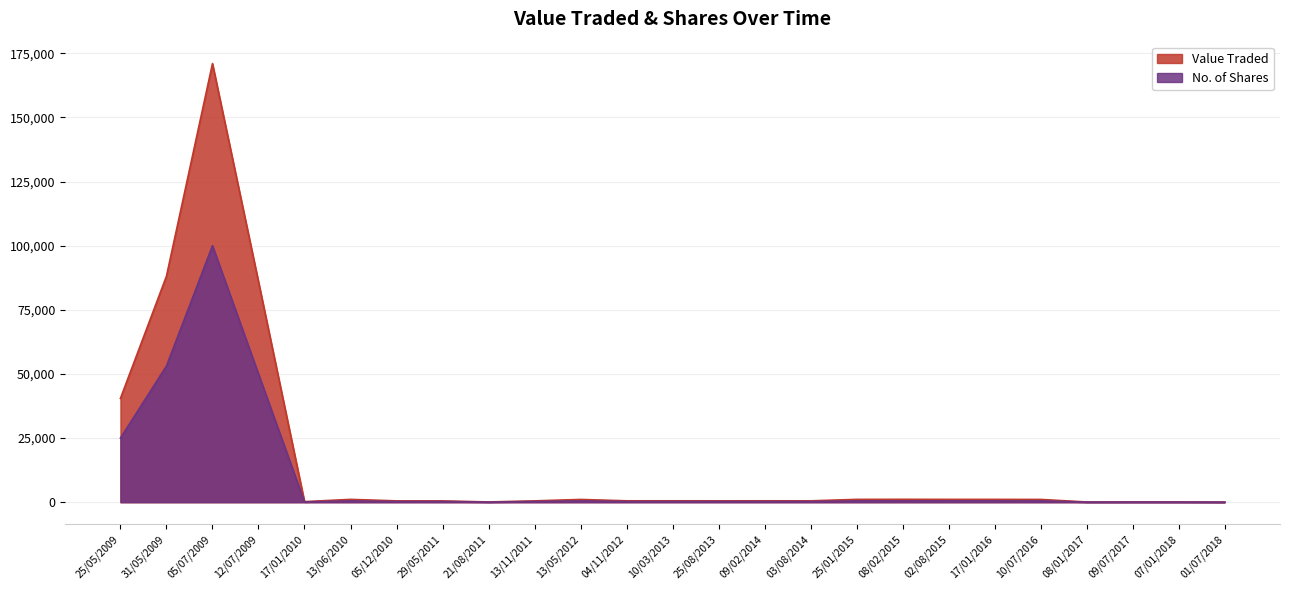

Reading right to left, what are all the values shown in this chart?

Value Traded: 53	105	110	88	1080	1100	1100	1125	1100	538	543	538	550	550	1075	525	103	513	525	1100	225	86000	171000	88115	40480
No. of Shares: 25	50	50	40	500	500	500	500	500	250	250	250	250	250	500	250	50	250	250	500	100	50000	100000	53100	25000